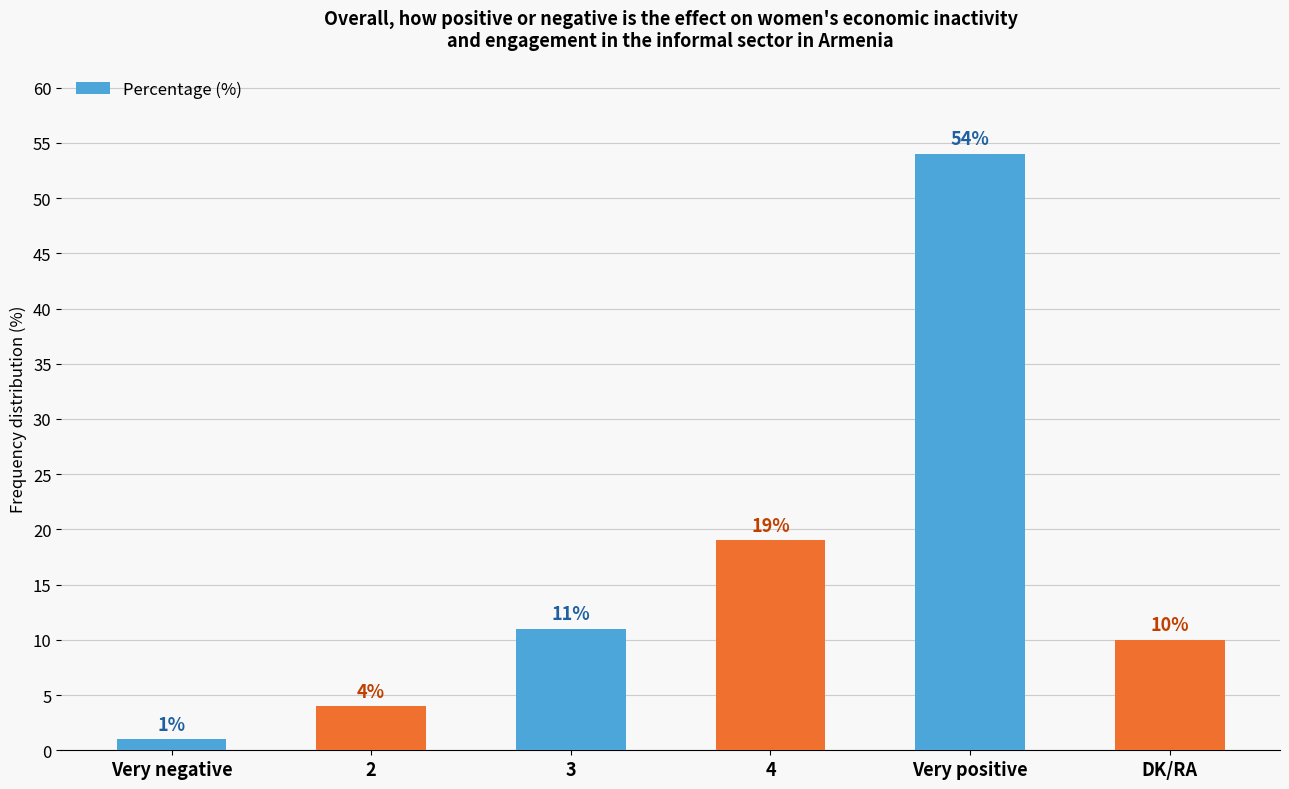

Reading left to right, extract all data points from this chart.

Very negative=1	2=4	3=11	4=19	Very positive=54	DK/RA=10